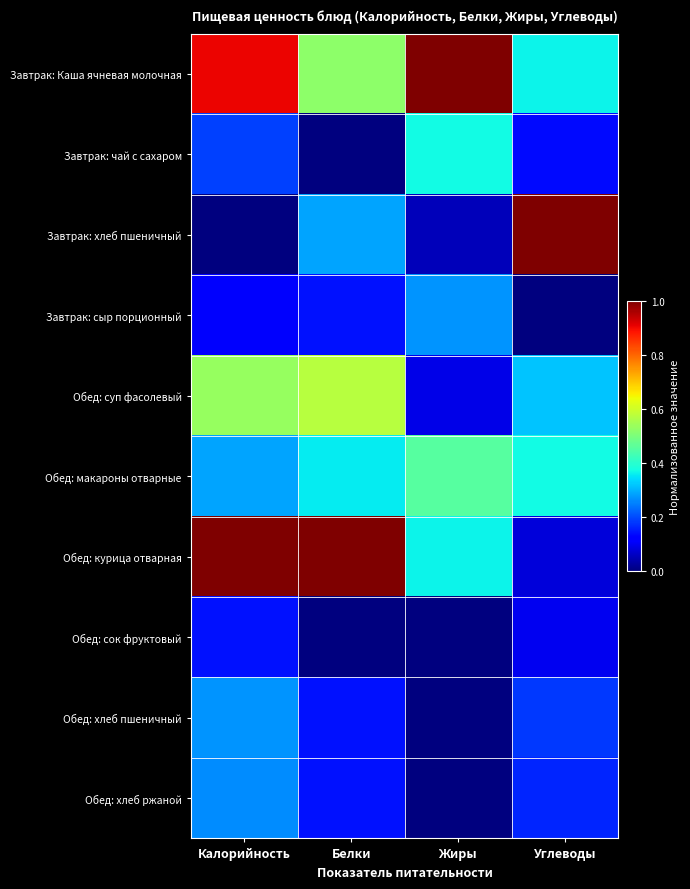

At Калорийность, list the series in order from largest to smallest.

Обед: курица отварная, Завтрак: Каша ячневая молочная, Обед: суп фасолевый, Обед: макароны отварные, Обед: хлеб пшеничный, Обед: хлеб ржаной, Завтрак: чай с сахаром, Обед: сок фруктовый, Завтрак: сыр порционный, Завтрак: хлеб пшеничный